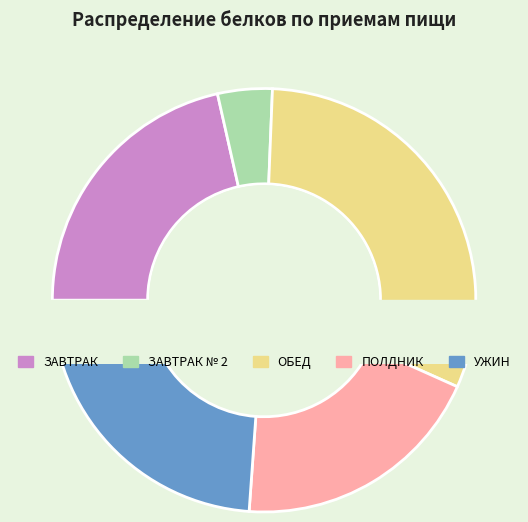

Count the number of slices in the pie.

5